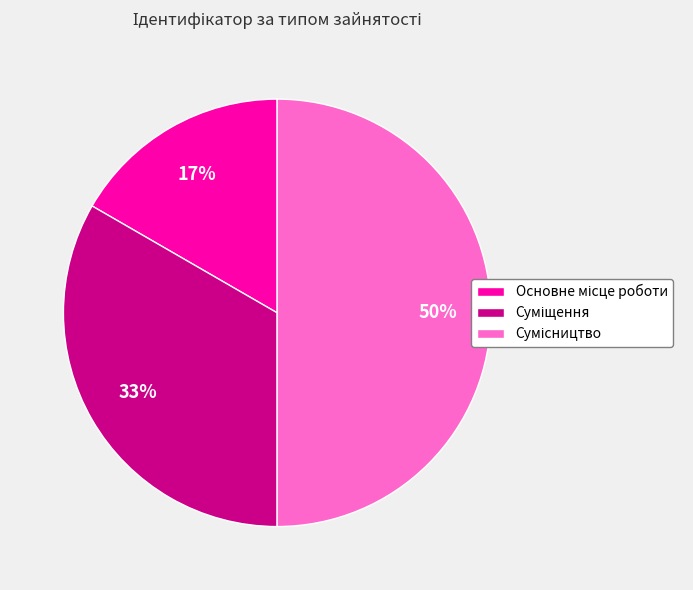

To the nearest percent, what is the difference between the largest and smallest slice percentages?

33%